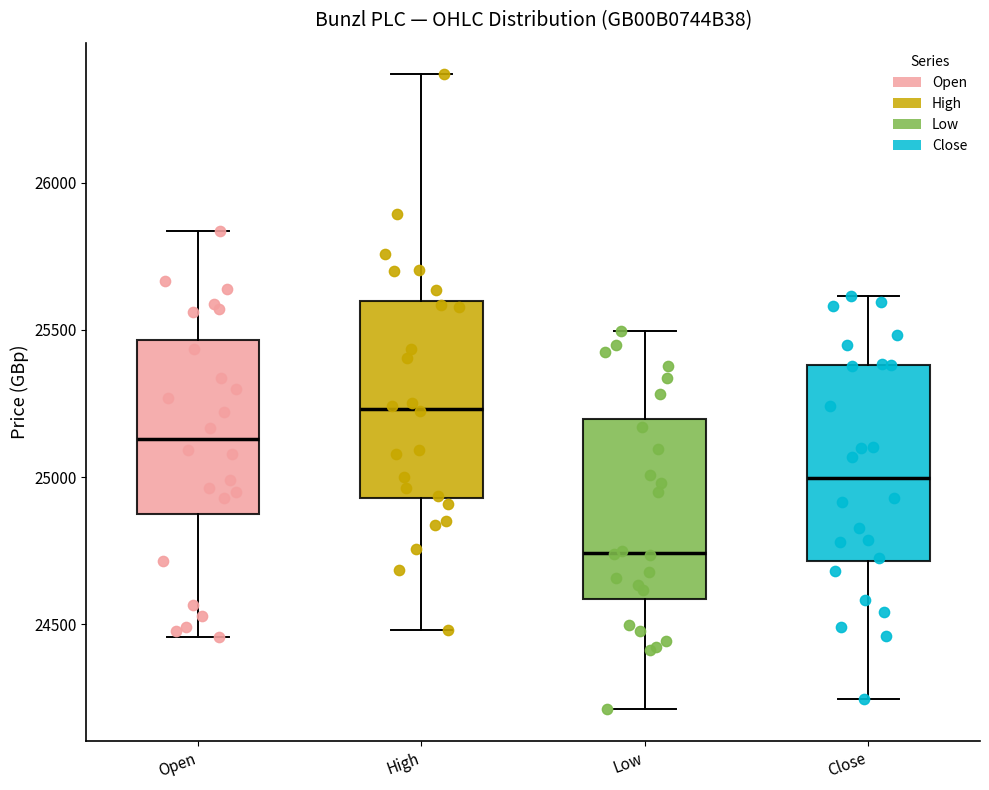

Which box's median line is the highest?

High